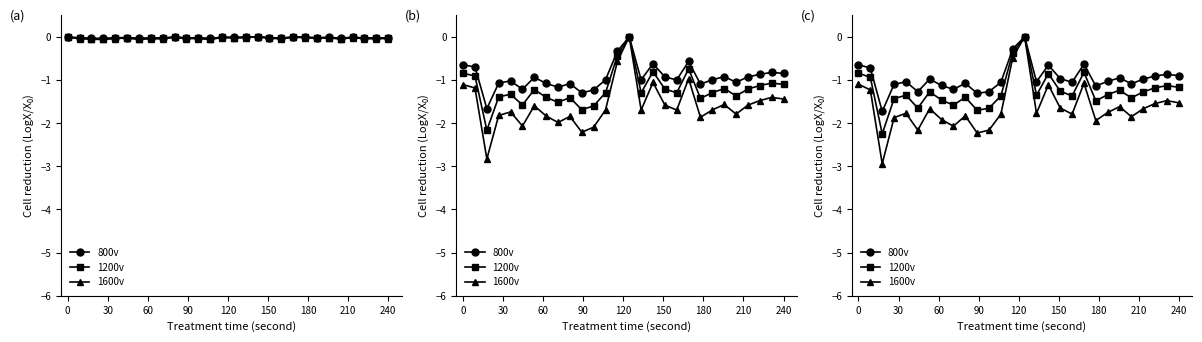

How many values in 800v are below zero?

27